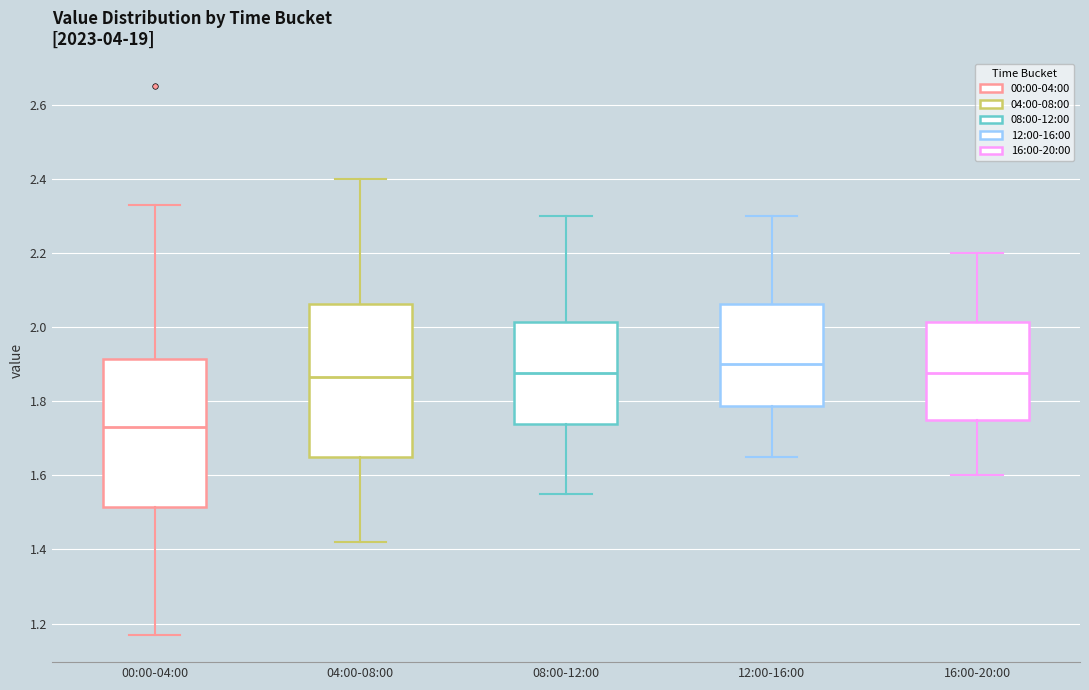

Where does the median line of the box for 04:00-08:00 sit on the y-axis? The values are not printed on the chart, so give them approximately, as read against the axis.

1.86